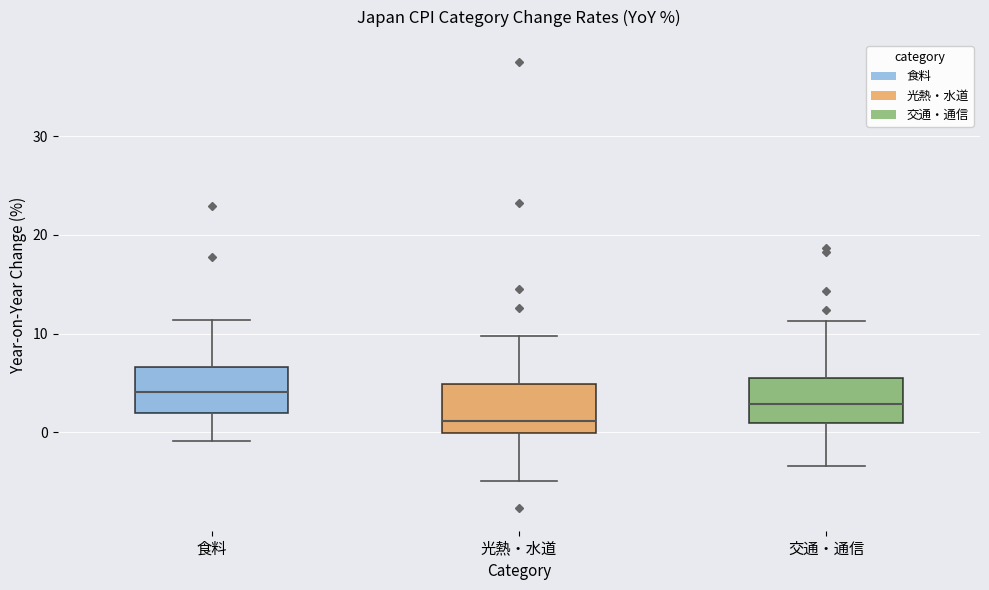

Which box has the highest median line?

食料